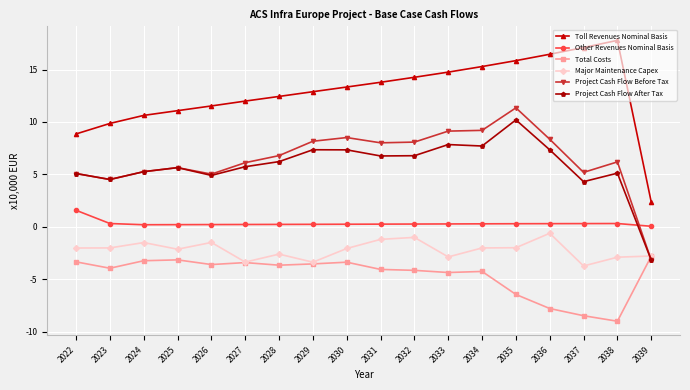

In Other Revenues Nominal Basis, how many points are lower than both neighbors (excluding endpoints)?

1